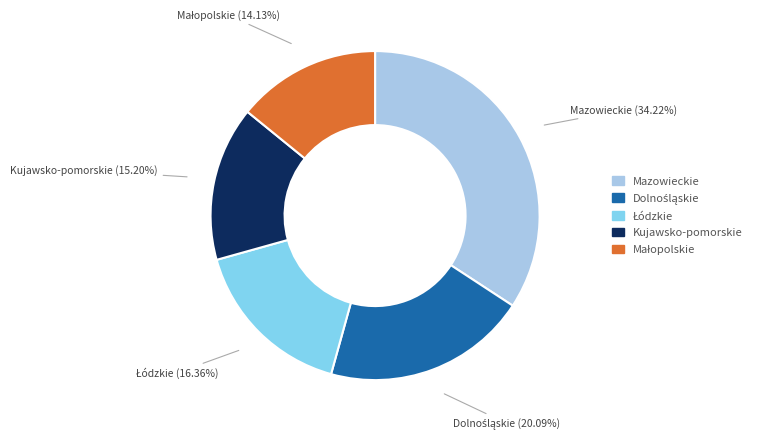

Is there a majority slice in this chart?

No